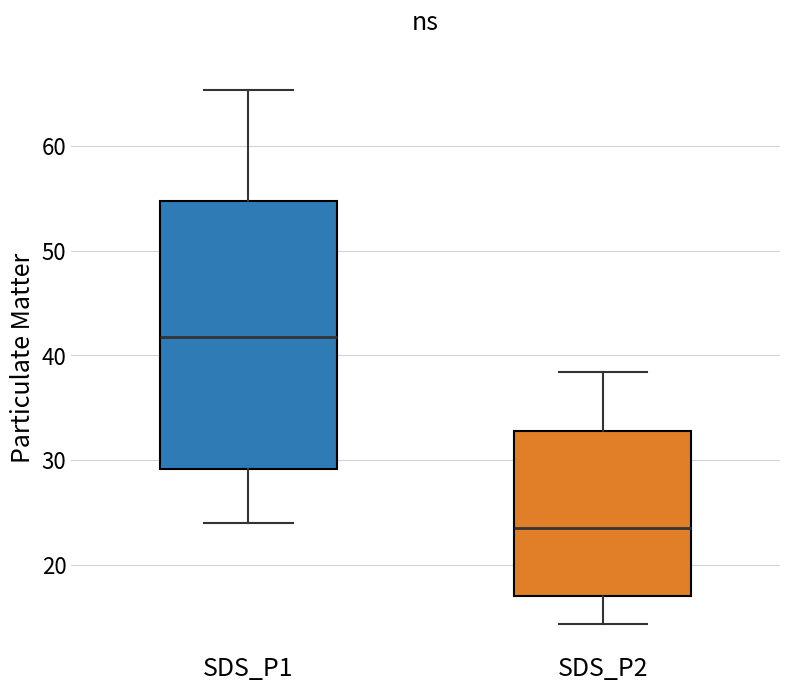

Where does the median line of the box for SDS_P1 sit on the y-axis? The values are not printed on the chart, so give them approximately, as read against the axis.

42